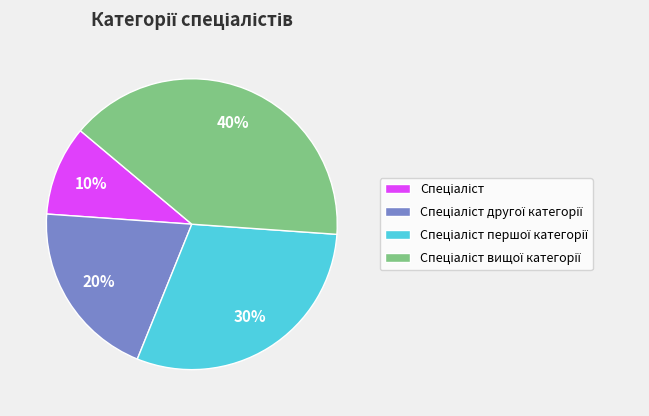

To the nearest percent, what is the difference between the largest and smallest slice percentages?

30%